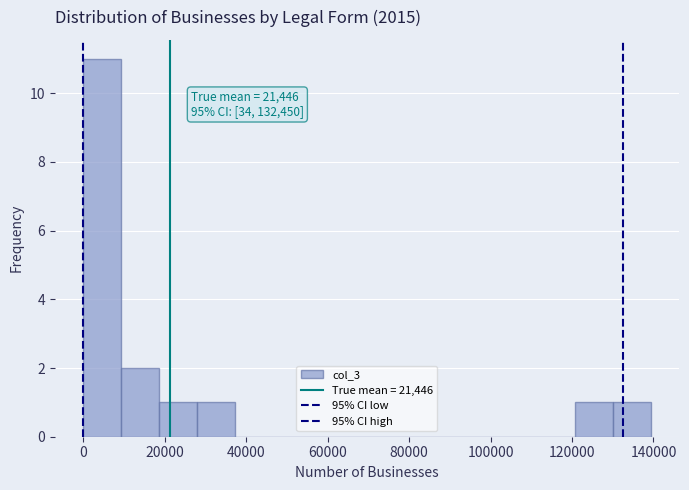

Over which range of the x-axis is the bar tallest?

0 to 10000